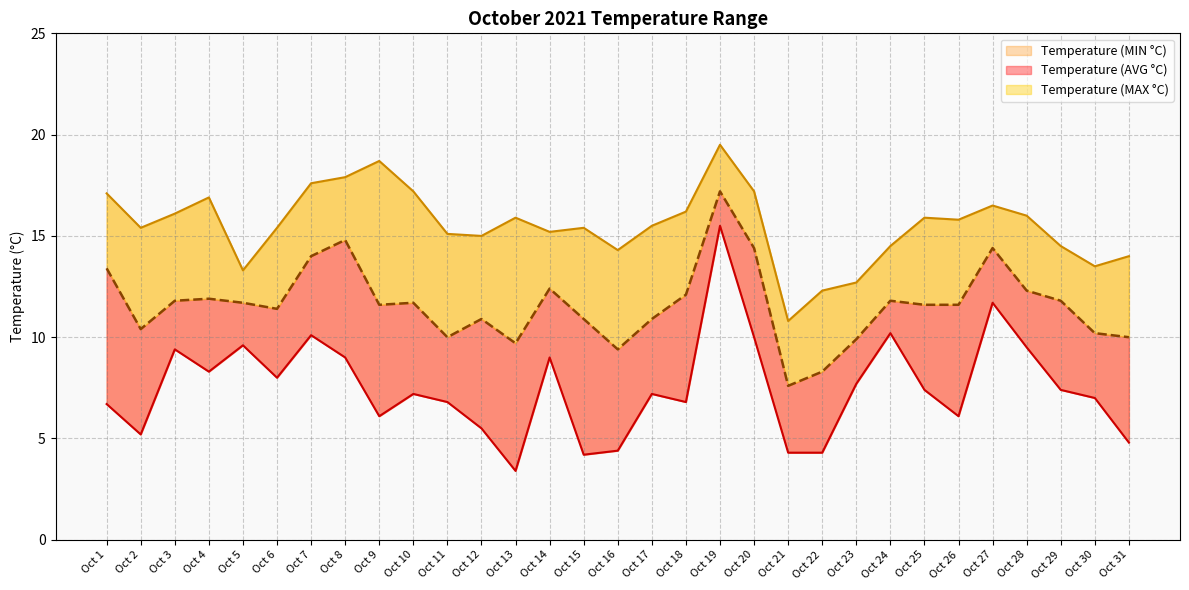

In Temperature (MIN °C), how many points are higher than both neighbors (excluding endpoints)?

9